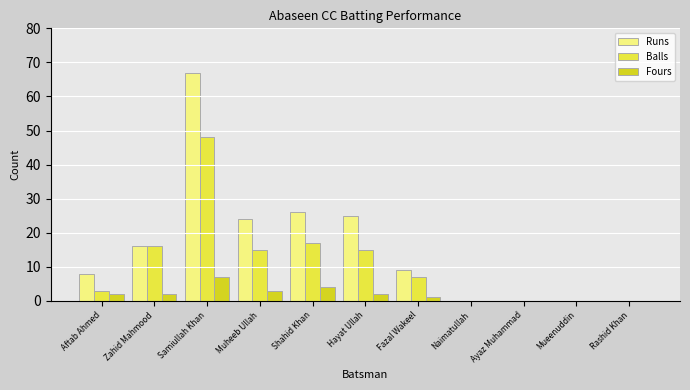

At which label does Balls first exceed 7?

Zahid Mahmood